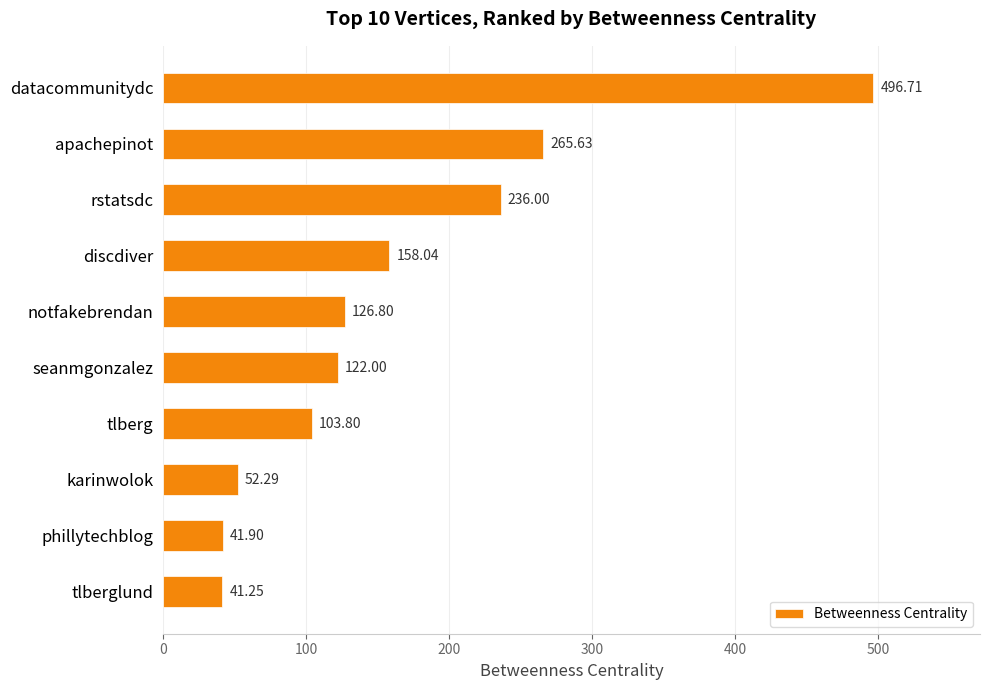

What is the sum of all values?

1644.4